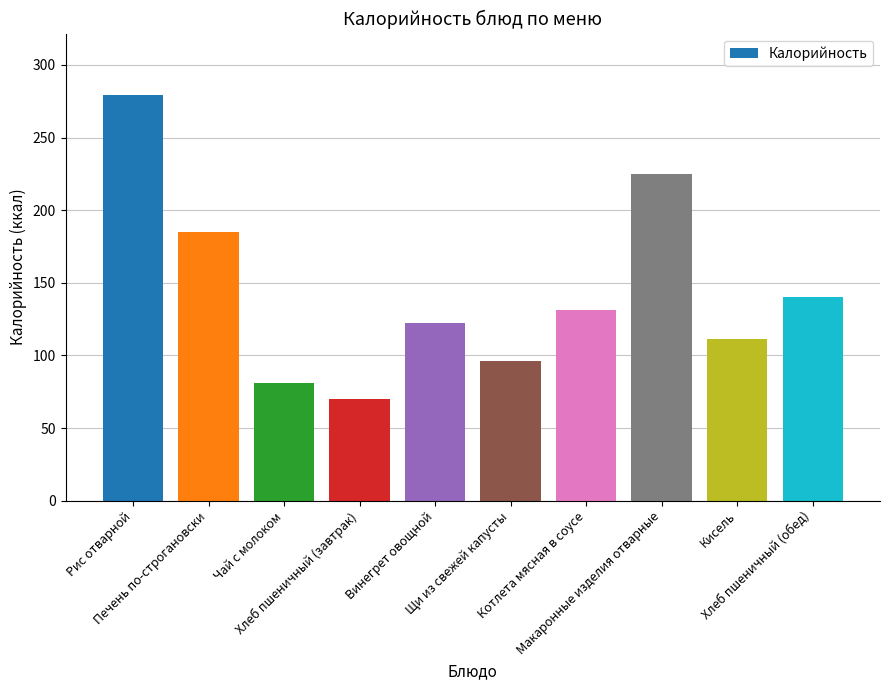

Does the chart contain any negative values?

No